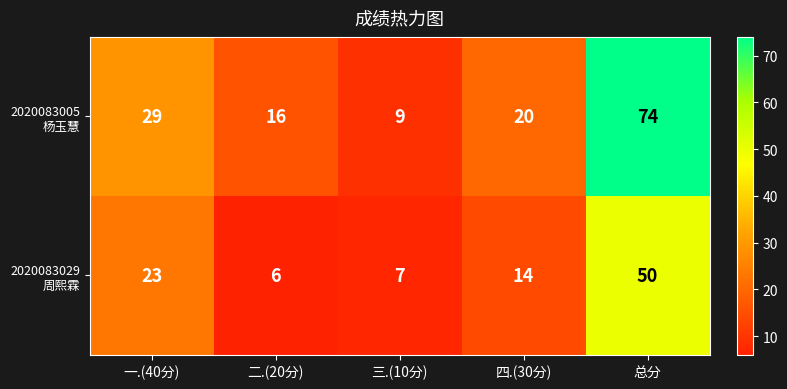

What is the spread (max minus min) of values at 二.(20分)?

10